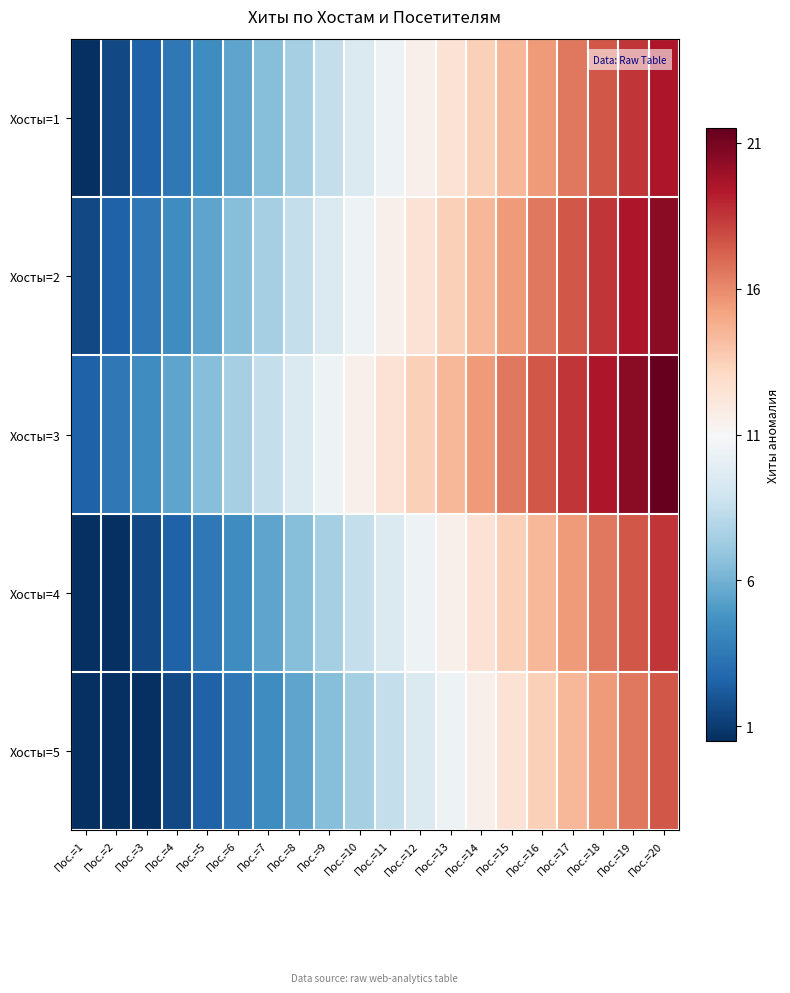

Which series has the largest total across all categories?

Хосты=3